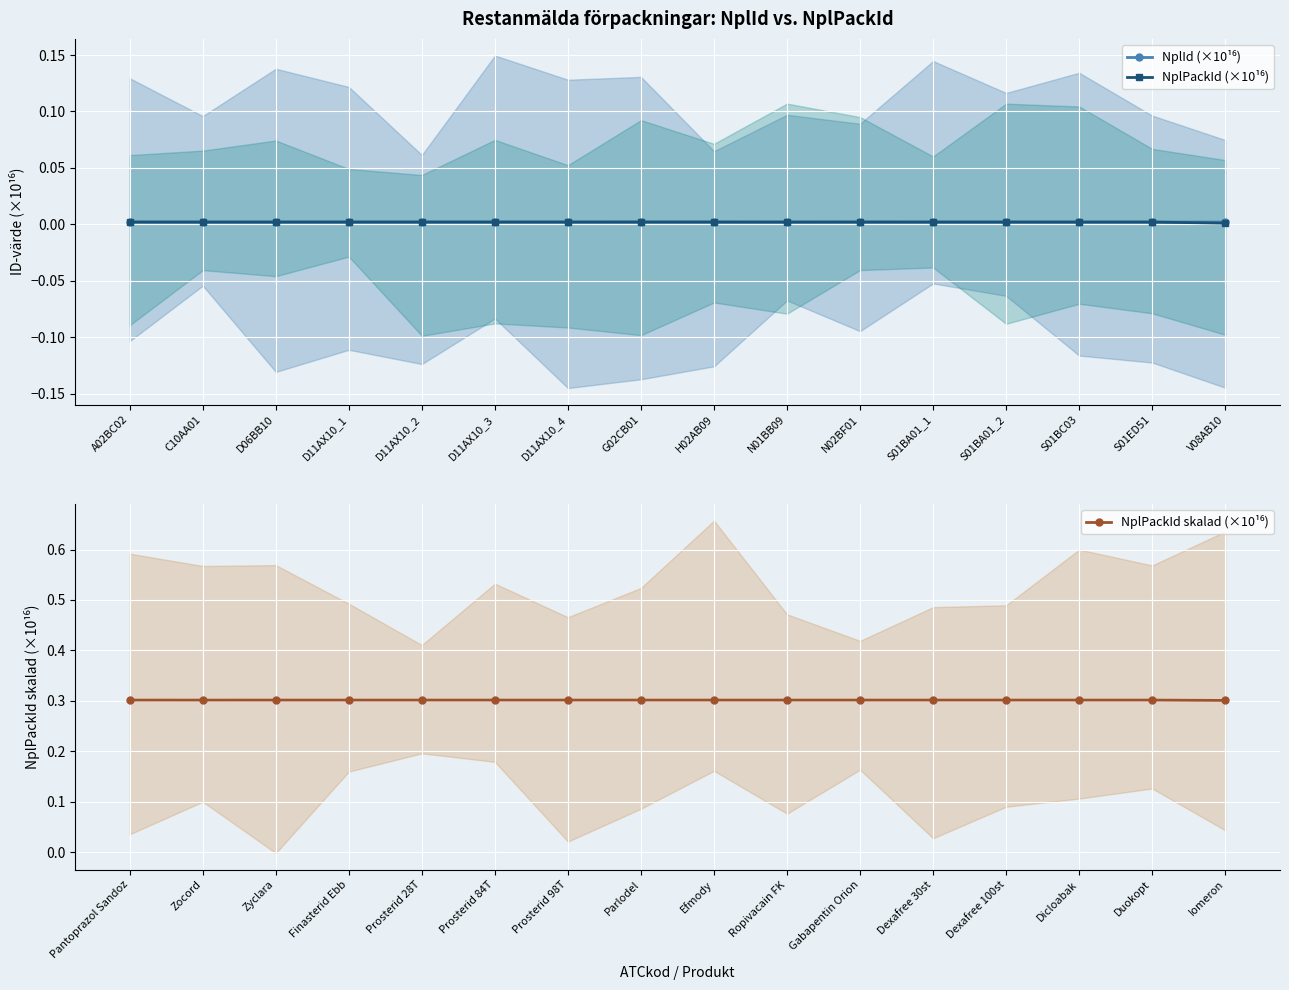

Is it true that NplId (×10¹⁶) equals 0.0 at D11AX10_1?

False